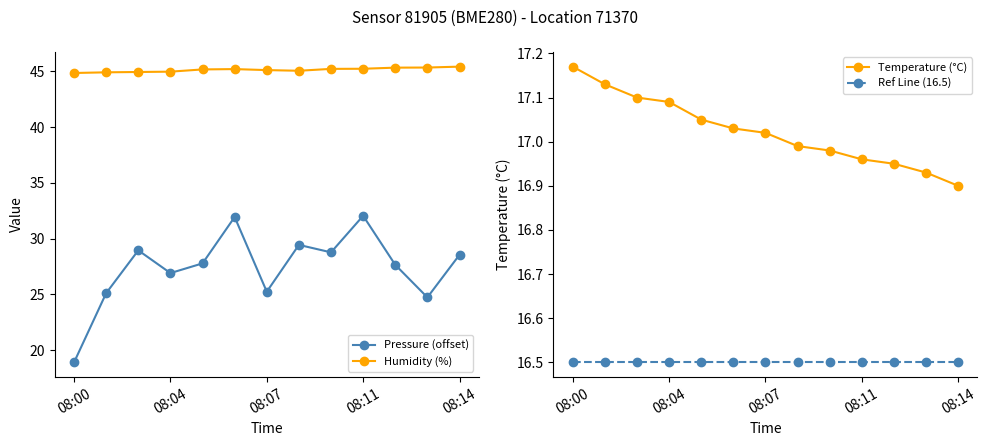

Is this an area chart (filled region under the line)?

No